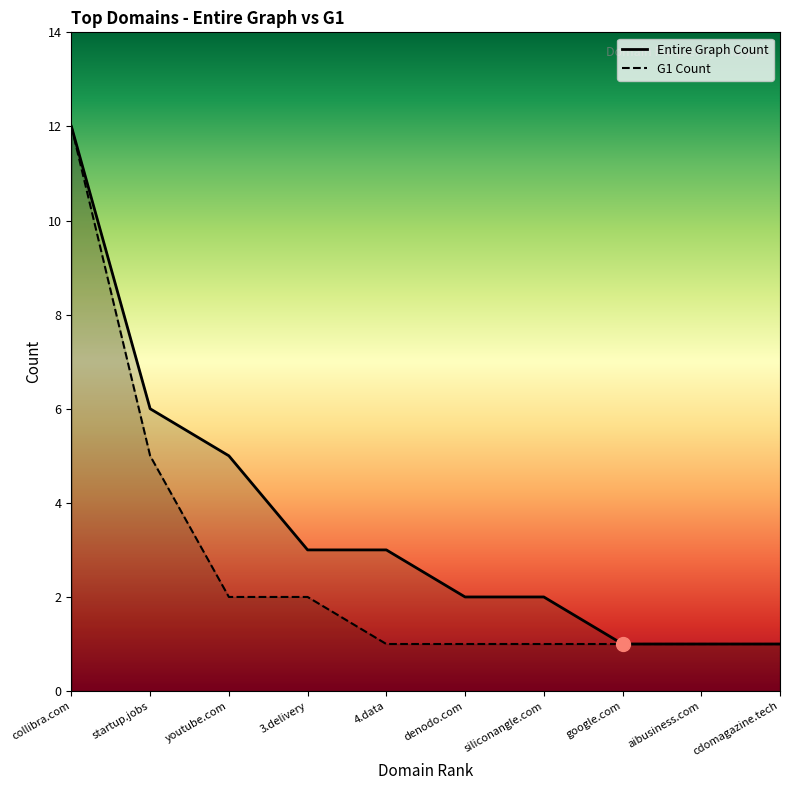

At which category is the sum across all series the highest?

collibra.com